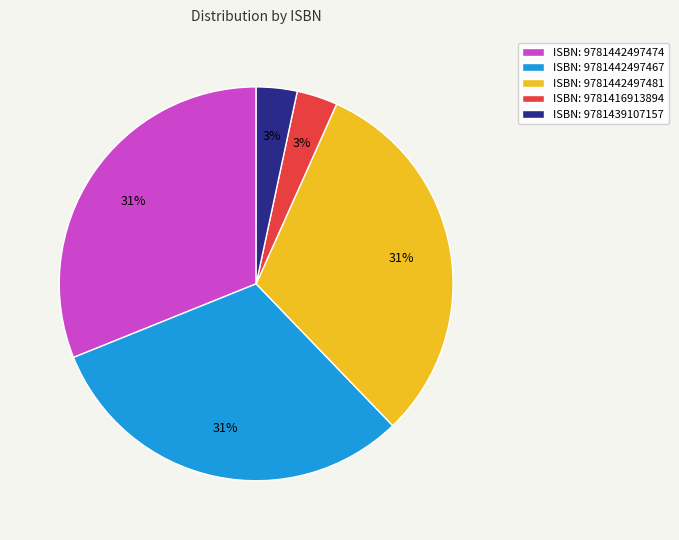

To the nearest percent, what percentage of the pie is ISBN: 9781442497467?

31%